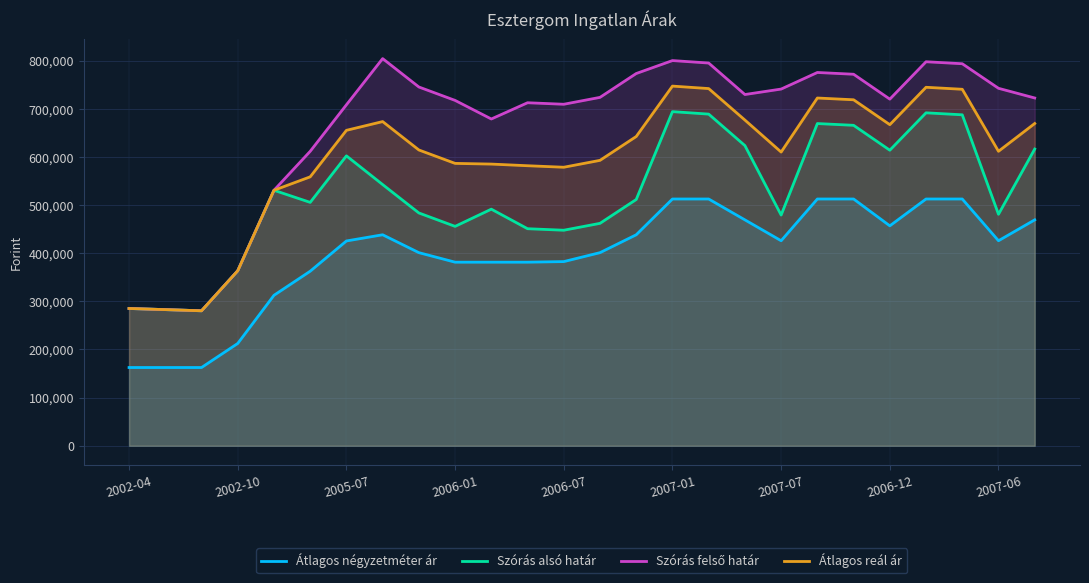

What is the label of the 24th point from the left?

23